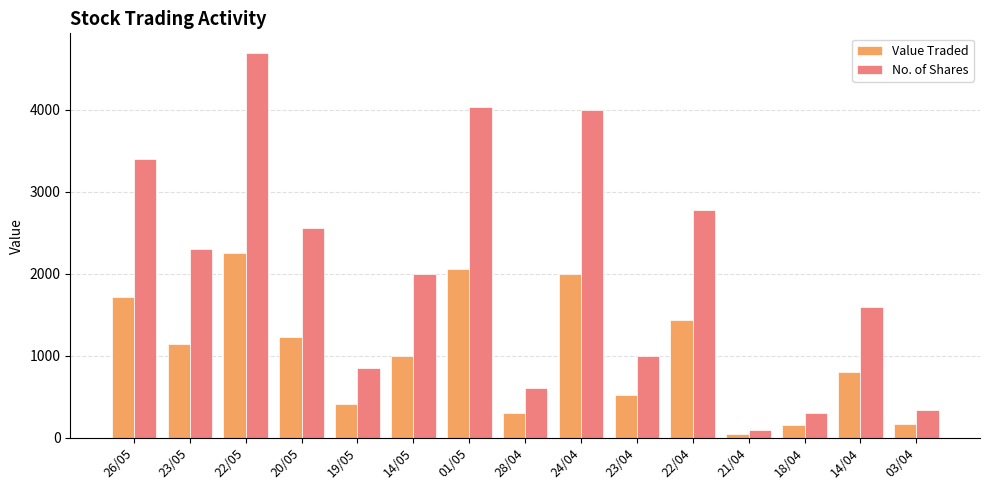

What value does the No. of Shares series have at 03/04?

340